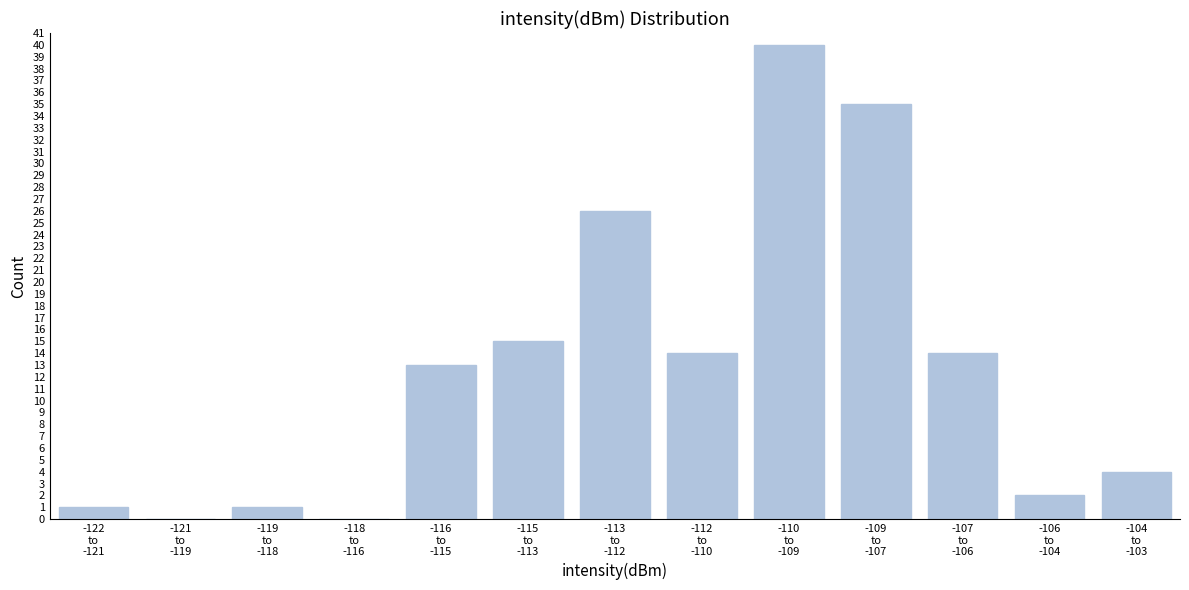

What is the greatest value displayed?

40